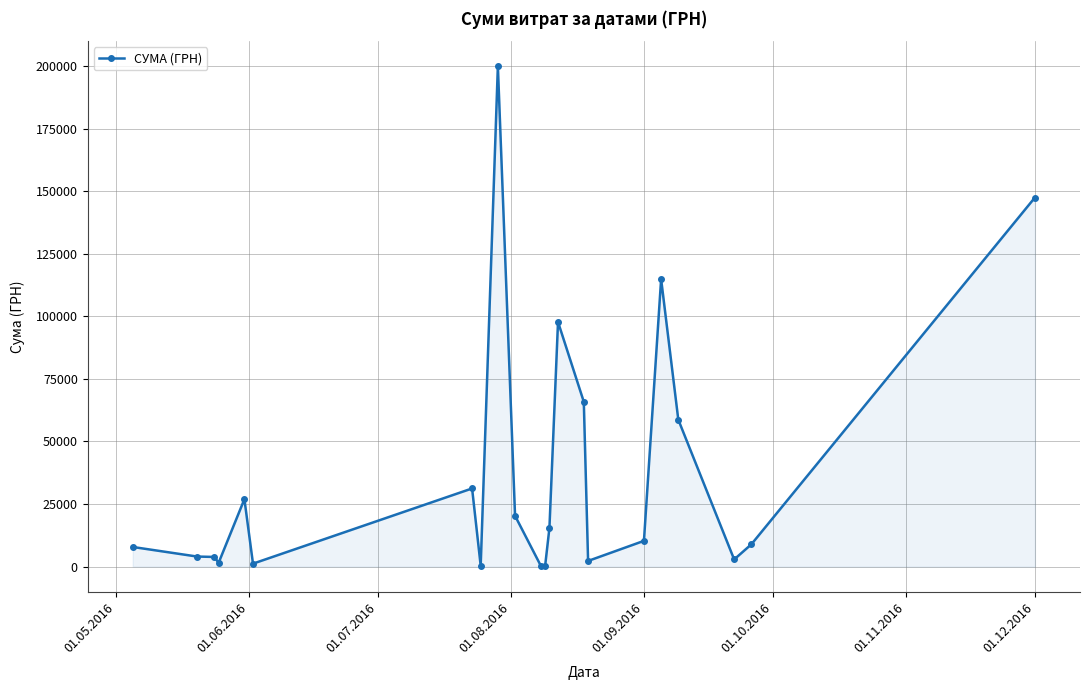

What is the value of the 7th point from the left?

31223.9